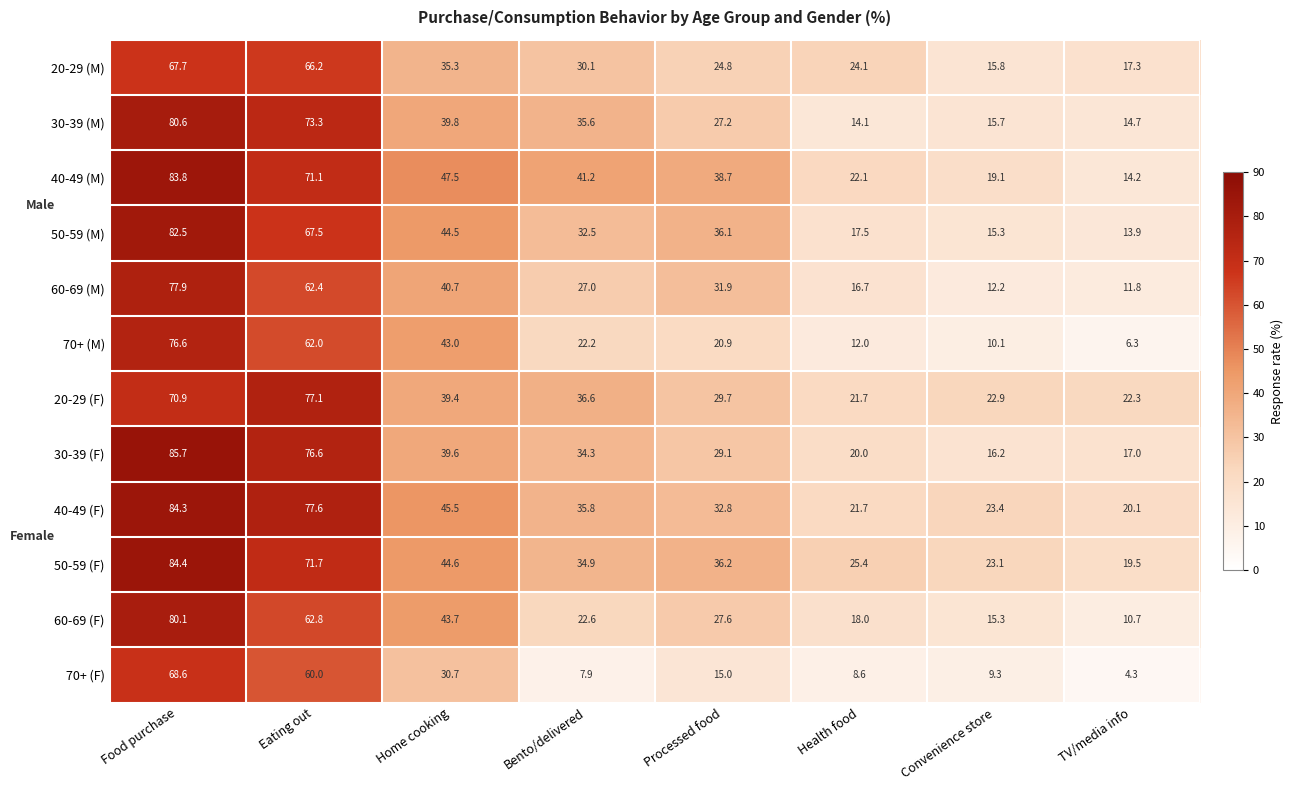

List the series in order of their peak value, lowest first.

20-29 (M), 70+ (F), 70+ (M), 20-29 (F), 60-69 (M), 60-69 (F), 30-39 (M), 50-59 (M), 40-49 (M), 40-49 (F), 50-59 (F), 30-39 (F)